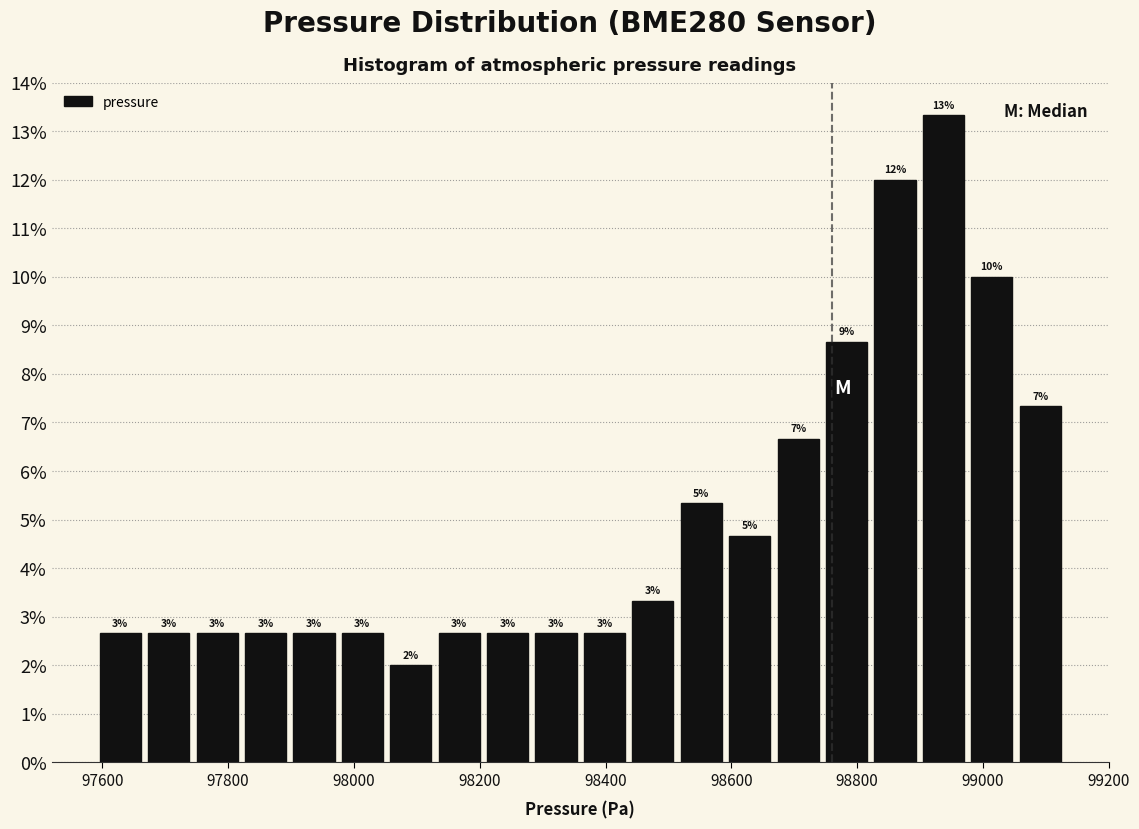

Read against the x-axis, roughly where is the centre of the tallest bar?

98940